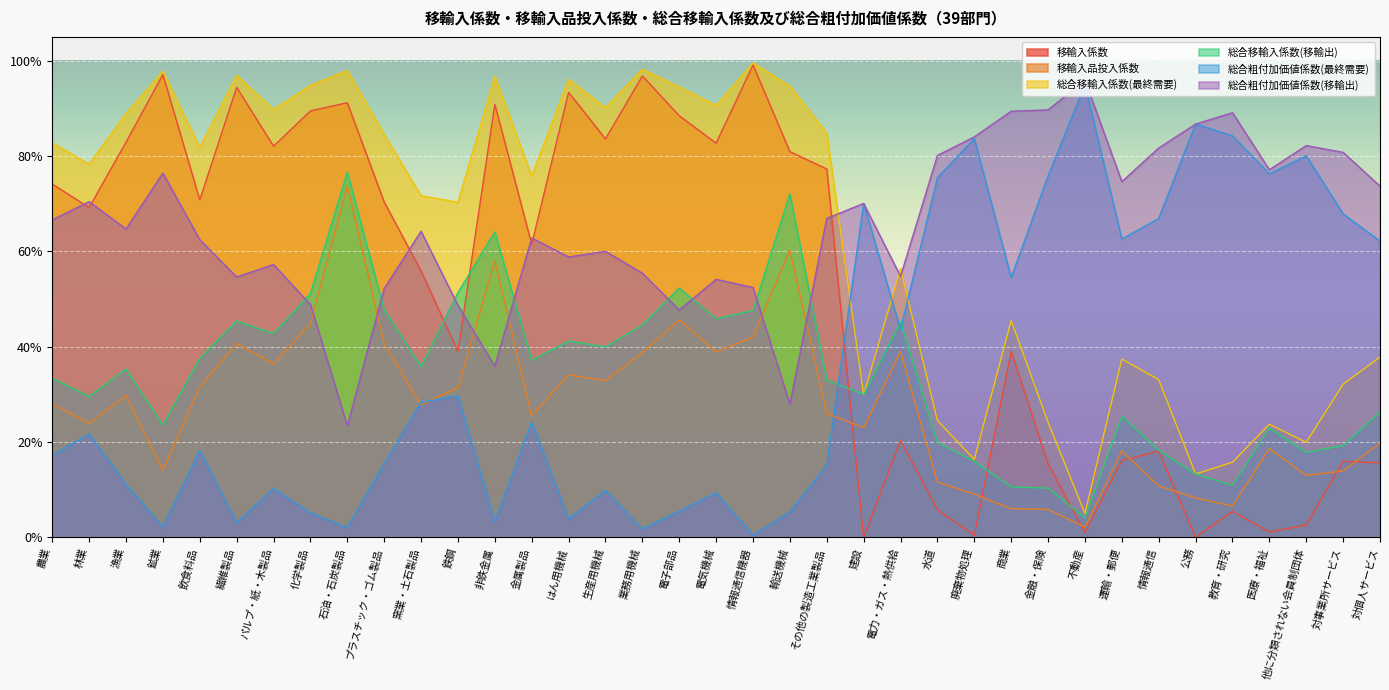

Which series has the largest total across all categories?

総合粗付加価値係数(移輸出)